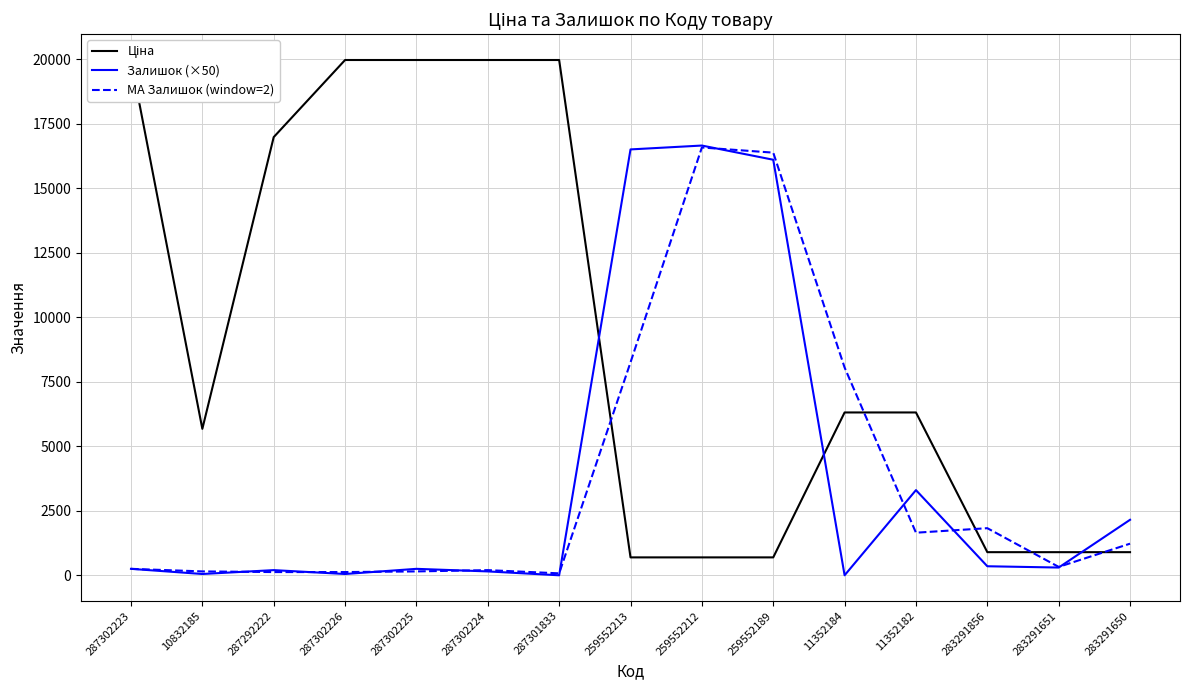

What is the label of the 6th point from the right?

259552189